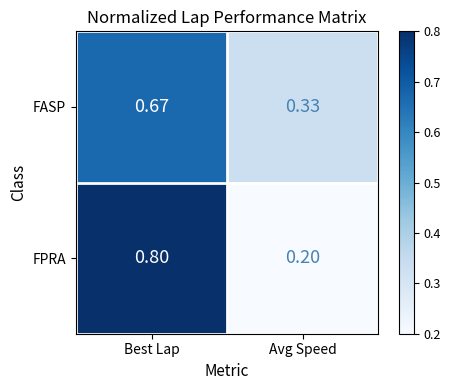

Which series has the largest range (max minus min)?

FPRA